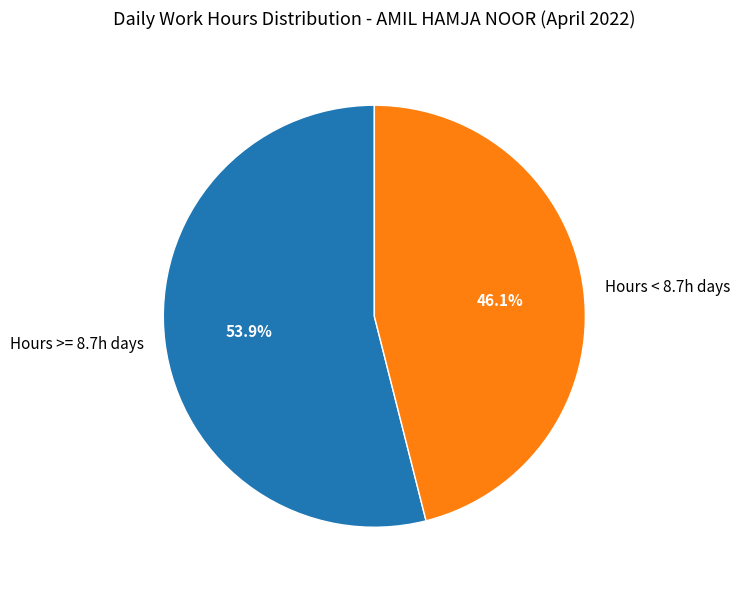

Rank the categories by value from lowest to highest.

Hours < 8.7h days, Hours >= 8.7h days